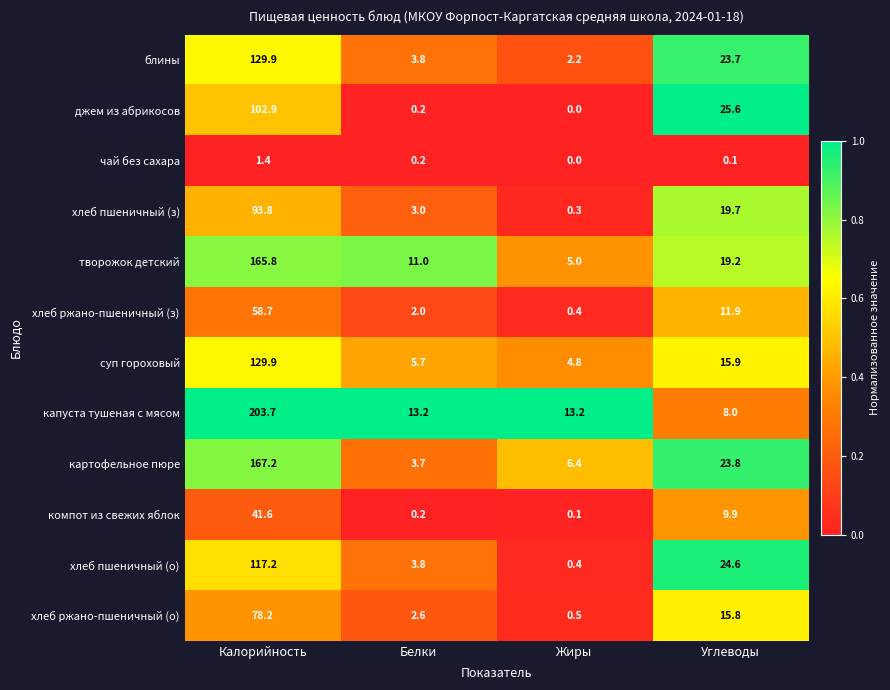

What value does the компот из свежих яблок series have at Углеводы?

9.9